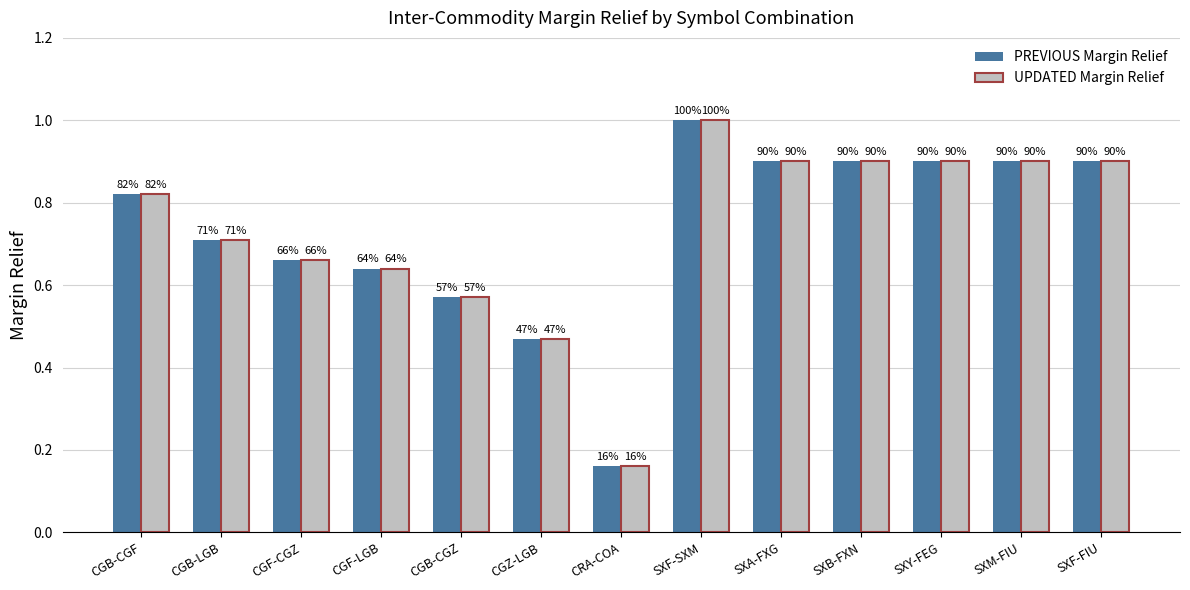

Between CGB-CGF and CGZ-LGB, which series saw the biggest shift?

PREVIOUS Margin Relief